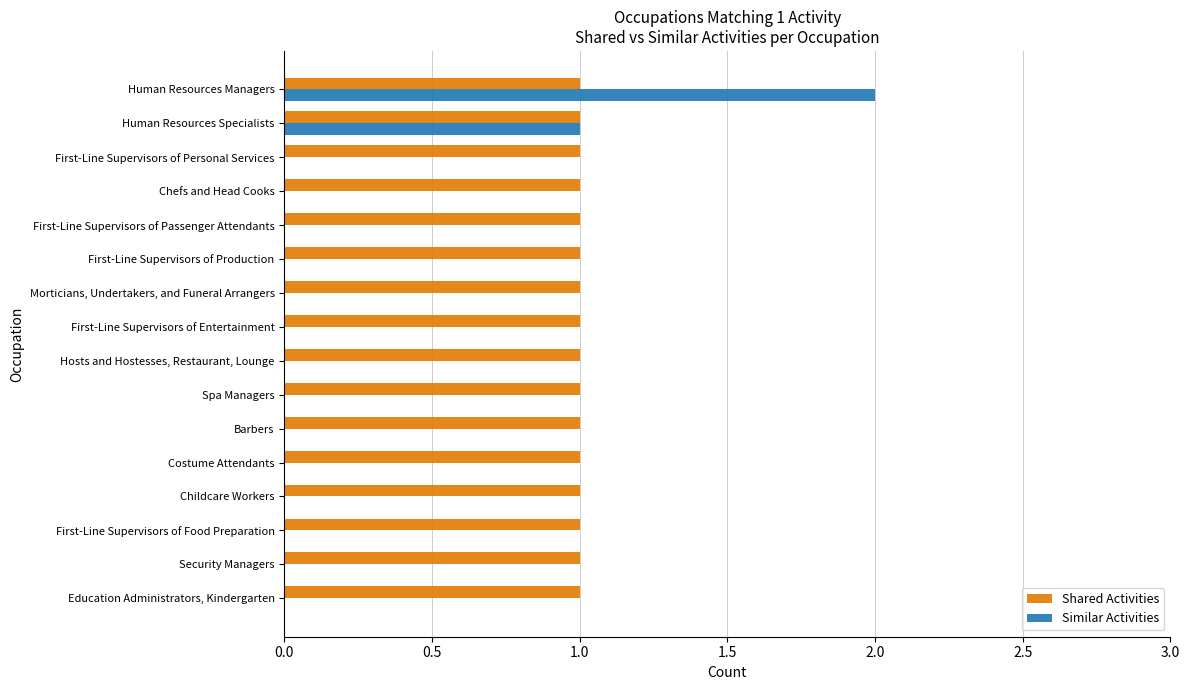

Which series has the largest total across all categories?

Shared Activities